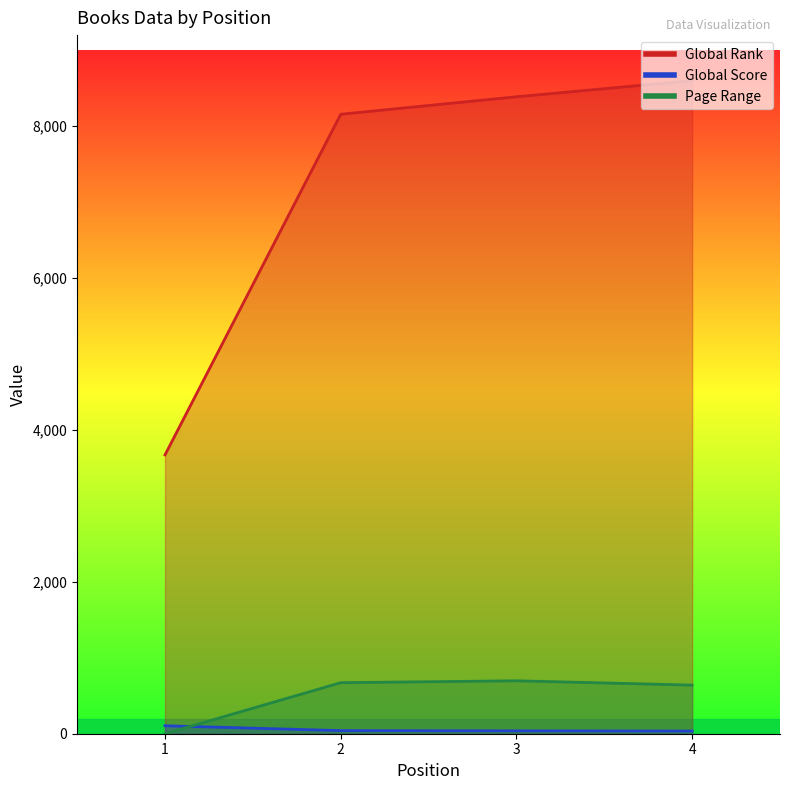

Rank the categories by Page Range value from lowest to highest.

1, 4, 2, 3